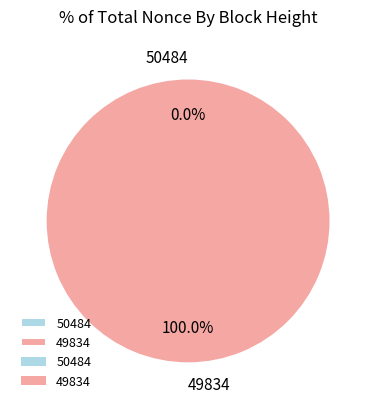

Is 50484 the majority of the pie?

No